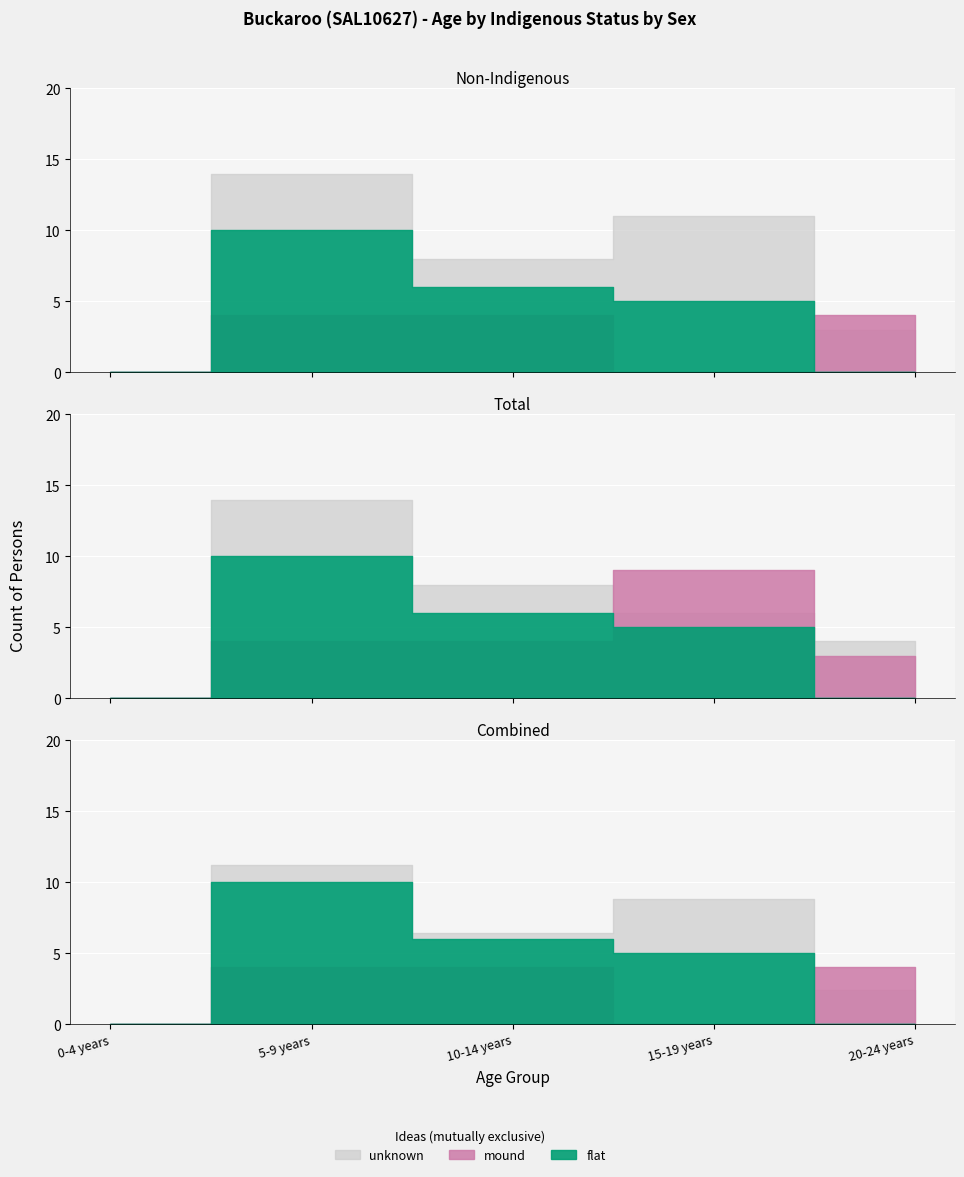

What is the label of the 1st point from the left?

0-4 years